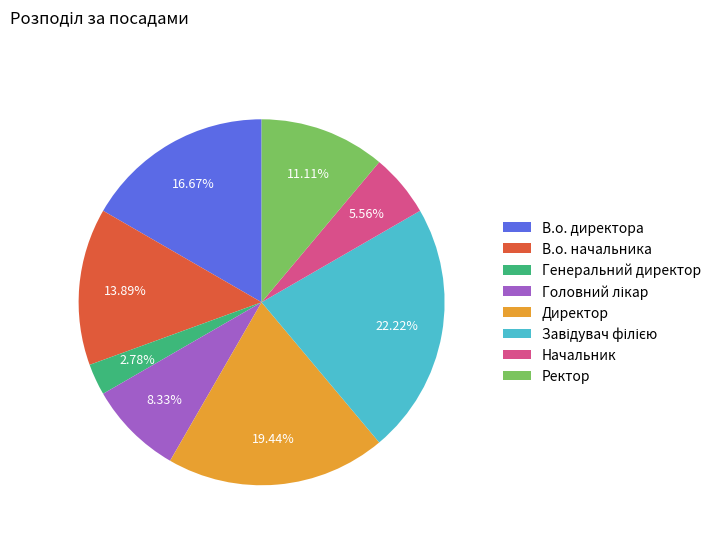

To the nearest percent, what is the average slice percentage?

12%